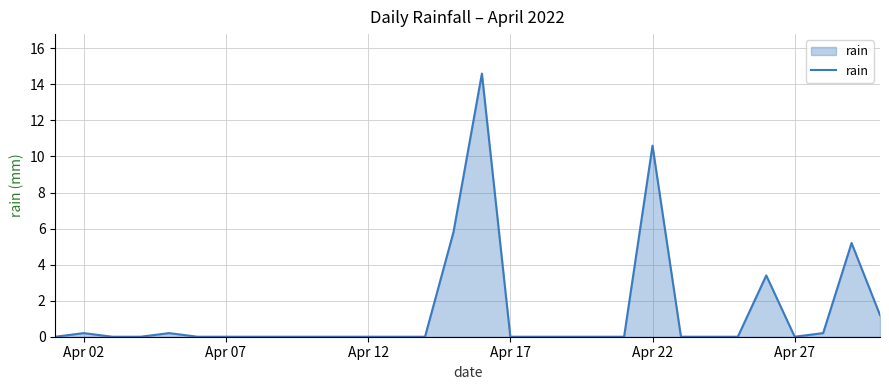

What is the greatest value displayed?

14.6